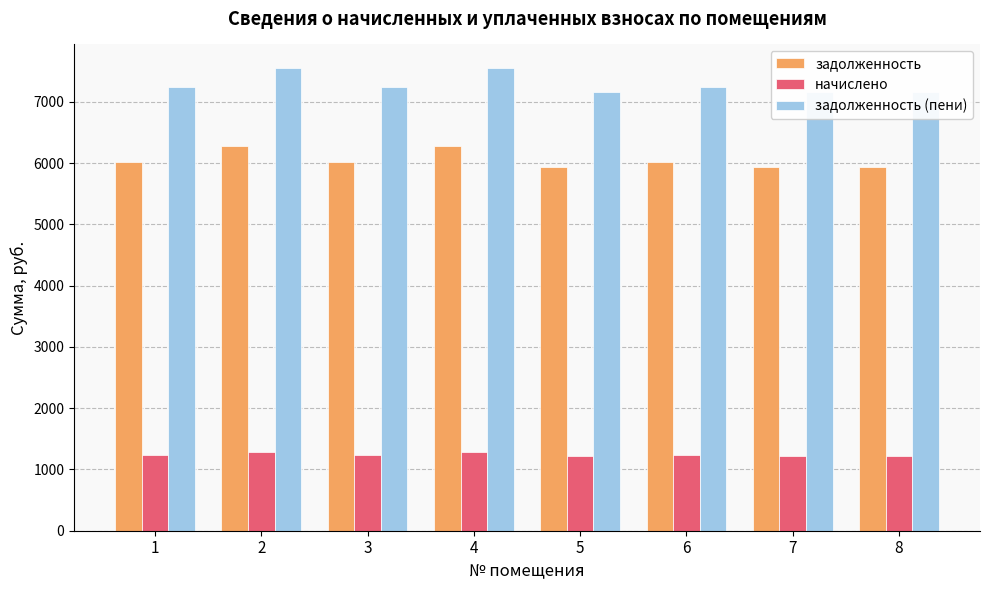

What is the difference between the second highest and minimum values in the начислено series?

68.2